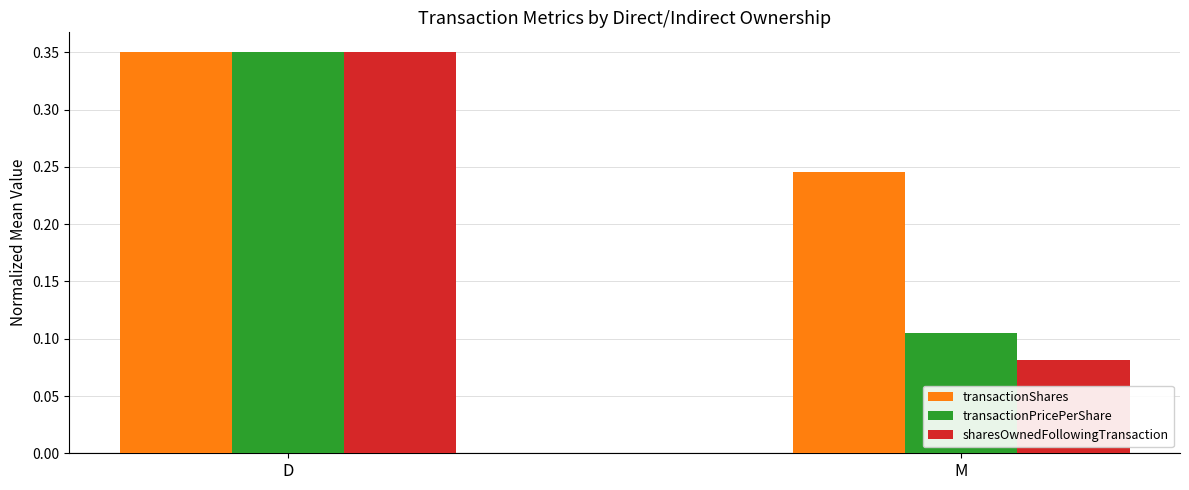

What is the sum of all transactionShares values?

0.6